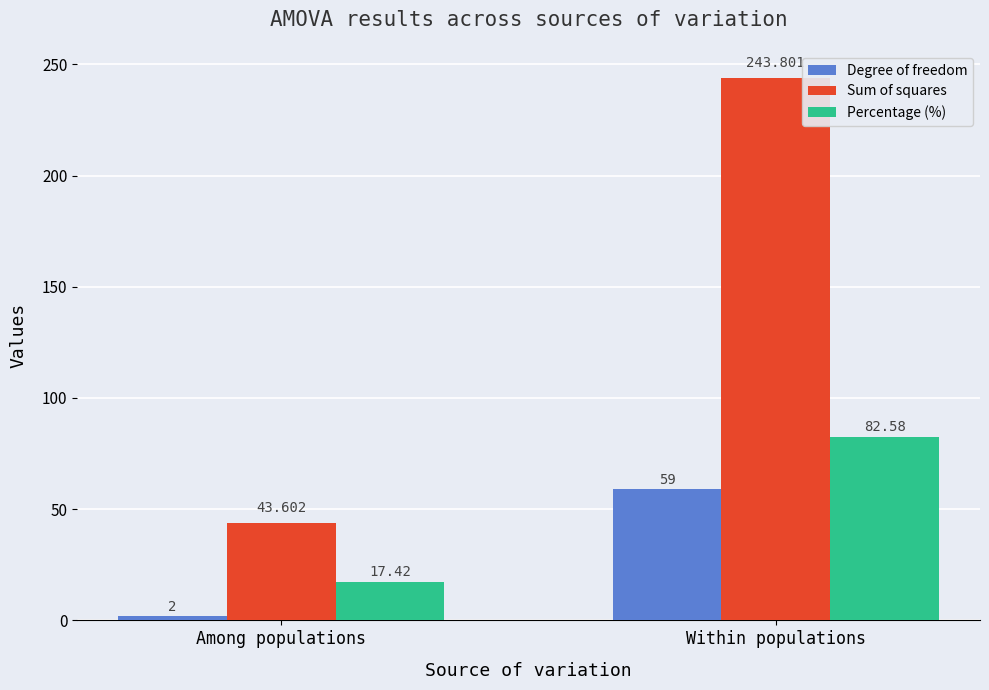

List the series in order of their peak value, highest first.

Sum of squares, Percentage (%), Degree of freedom